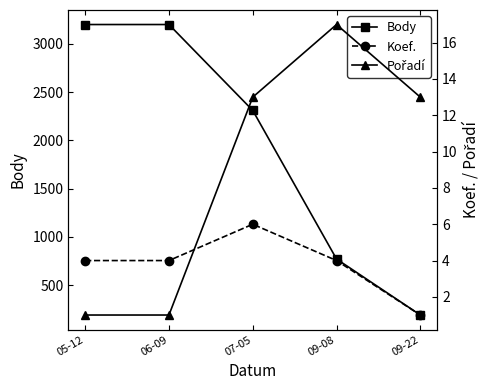

List the series in order of their peak value, lowest first.

Koef., Pořadí, Body